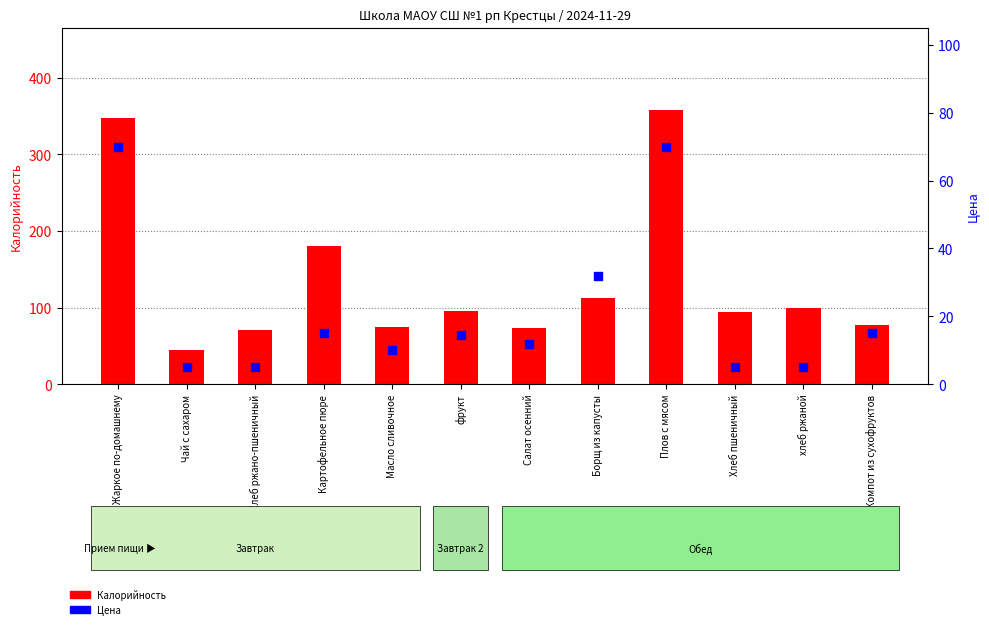

Which series has the largest total across all categories?

Калорийность